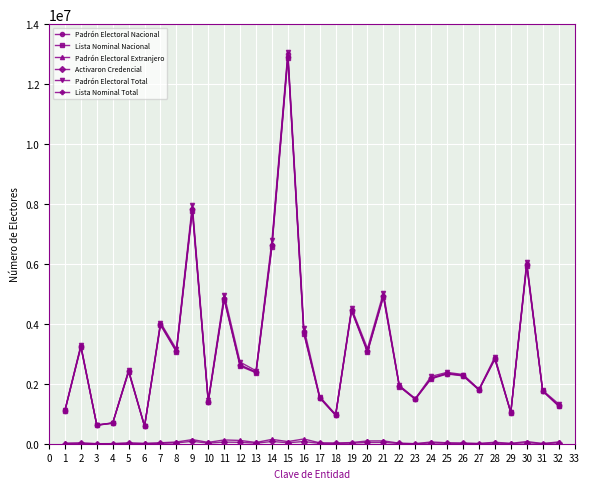

How many data points in Padrón Electoral Extranjero are less than 39404?

16